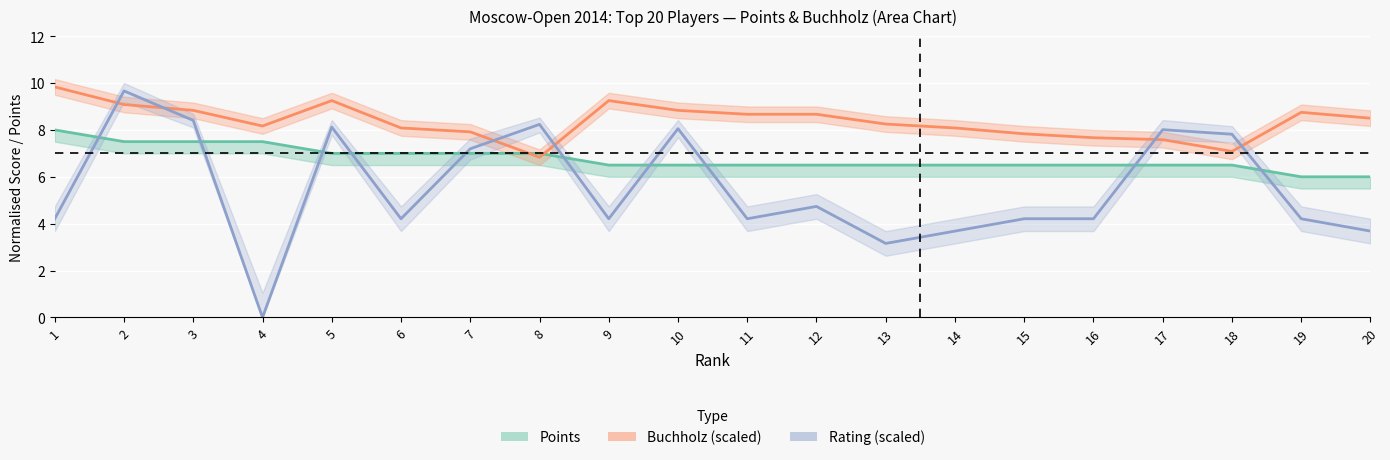

List the series in order of their overall mean, lowest first.

Rating (center), Points (center), Buchholz (center)